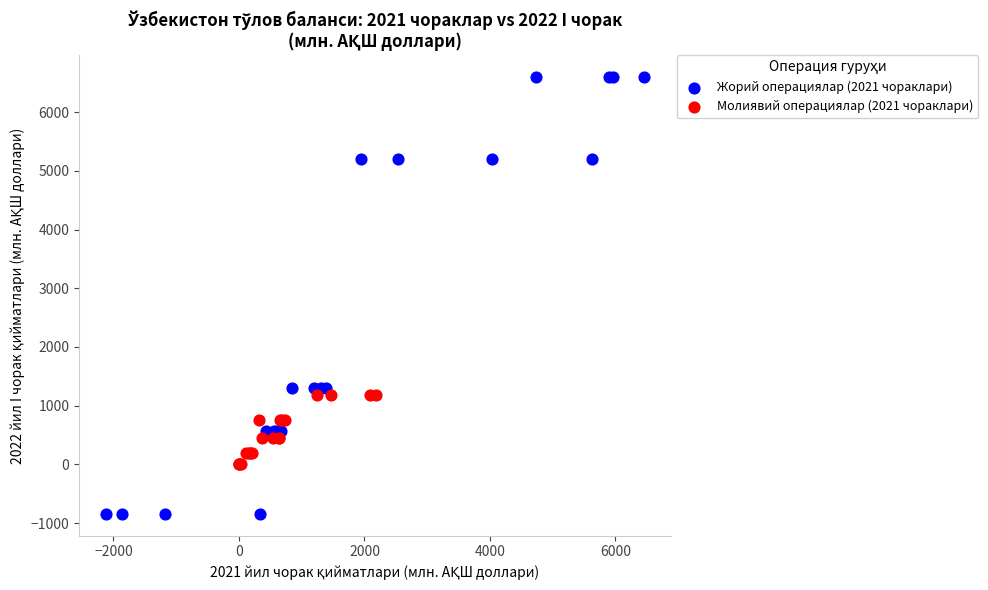

Which series reaches the maximum Y coordinate?

Жорий операциялар (2021 чораклари)